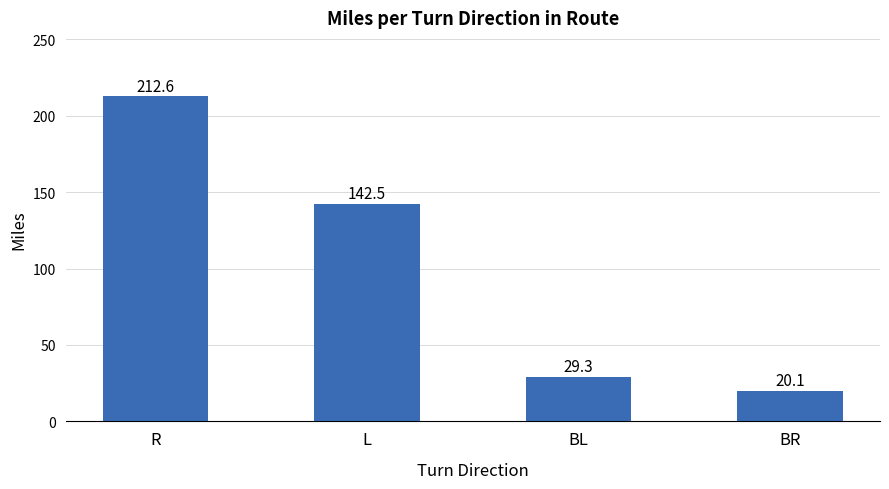

Rank the categories by value from highest to lowest.

R, L, BL, BR